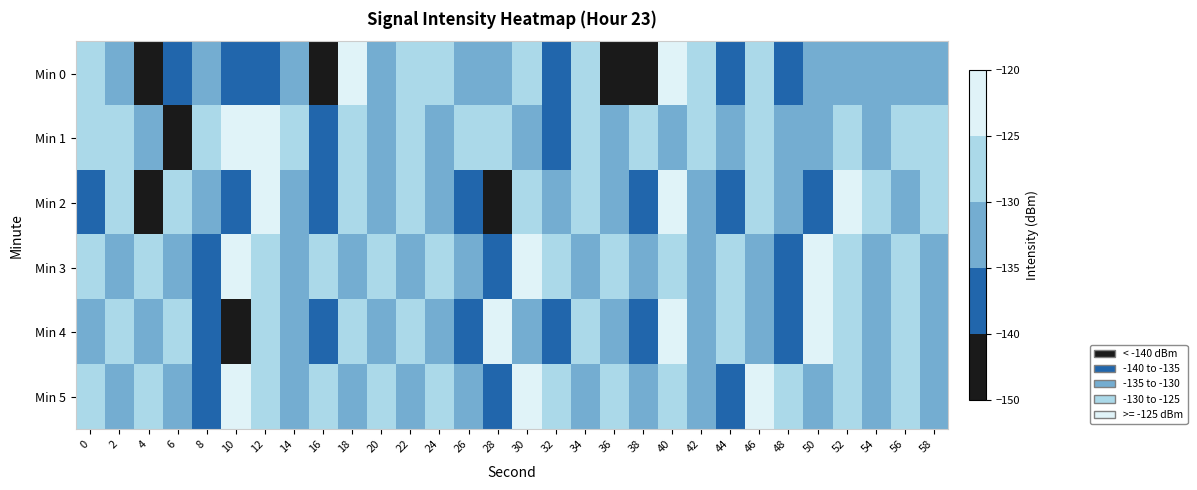

Which series has the largest range (max minus min)?

Min 0